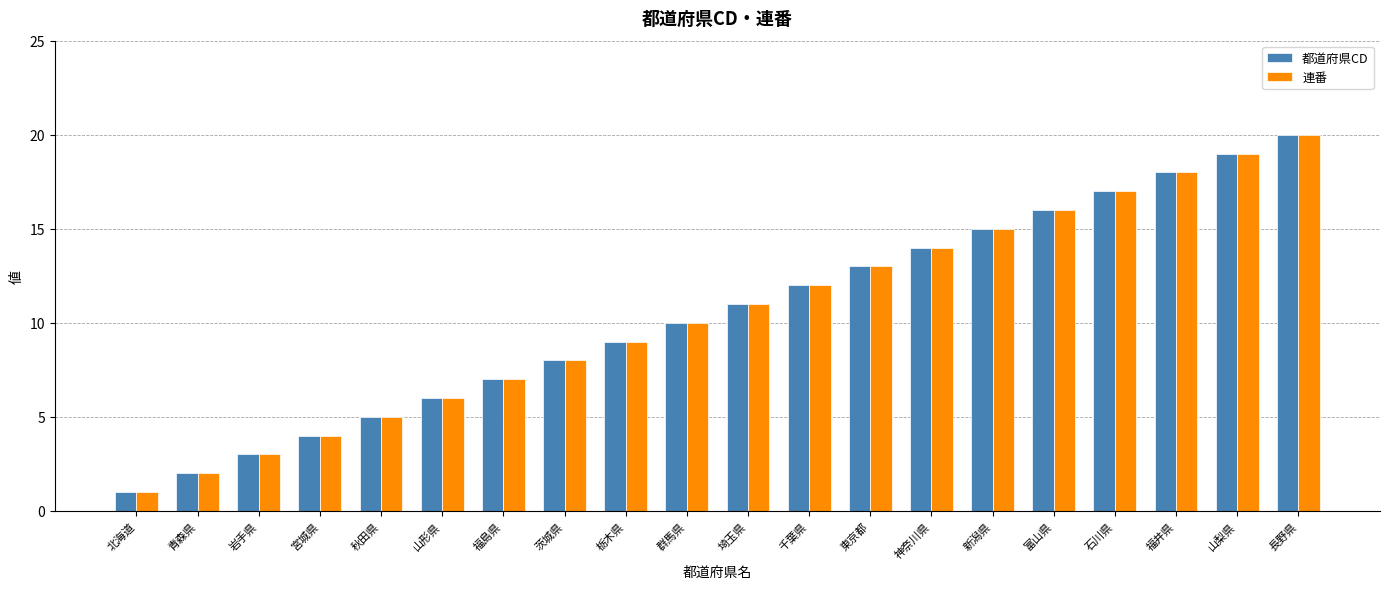

Does the chart contain stacked bars?

No